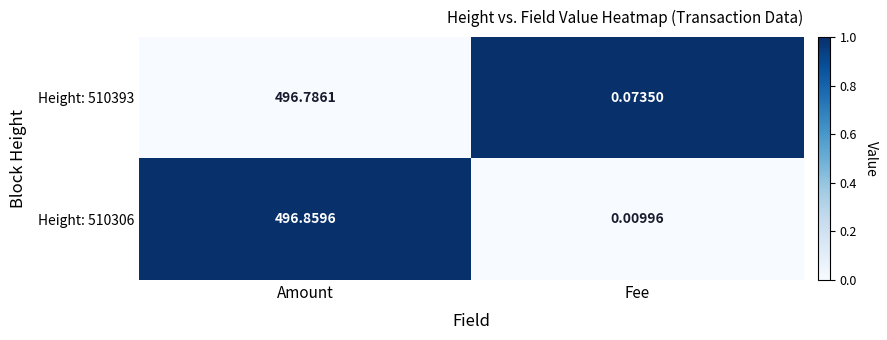

At which label is Height: 510306 closest to 248?

Fee